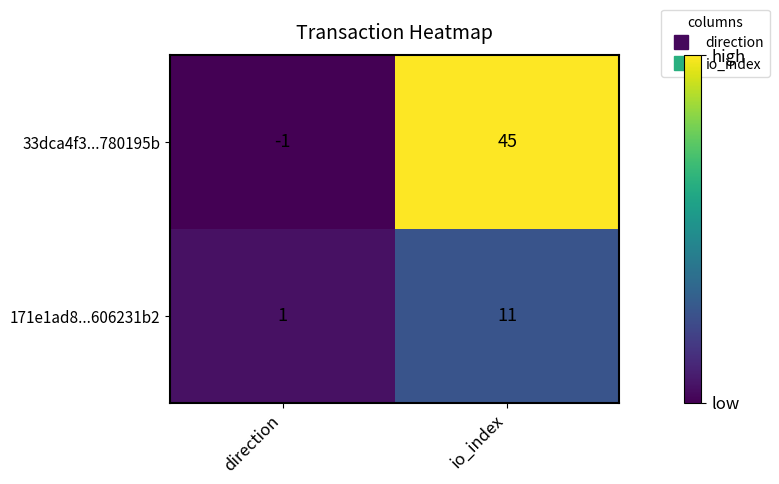

True or false: 171e1ad8...606231b2 has a value of 17 at io_index.

False